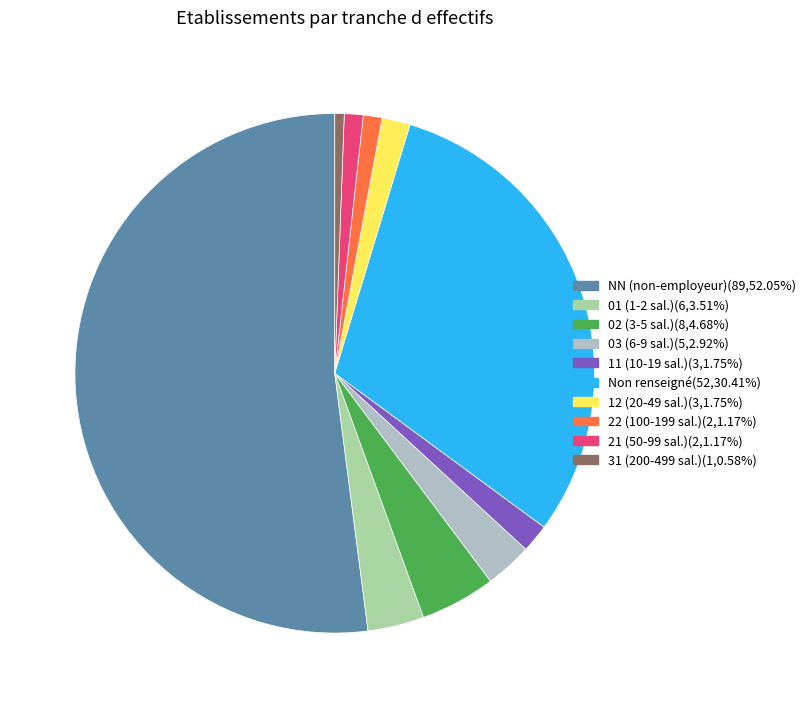

Does any single category account for the majority?

Yes